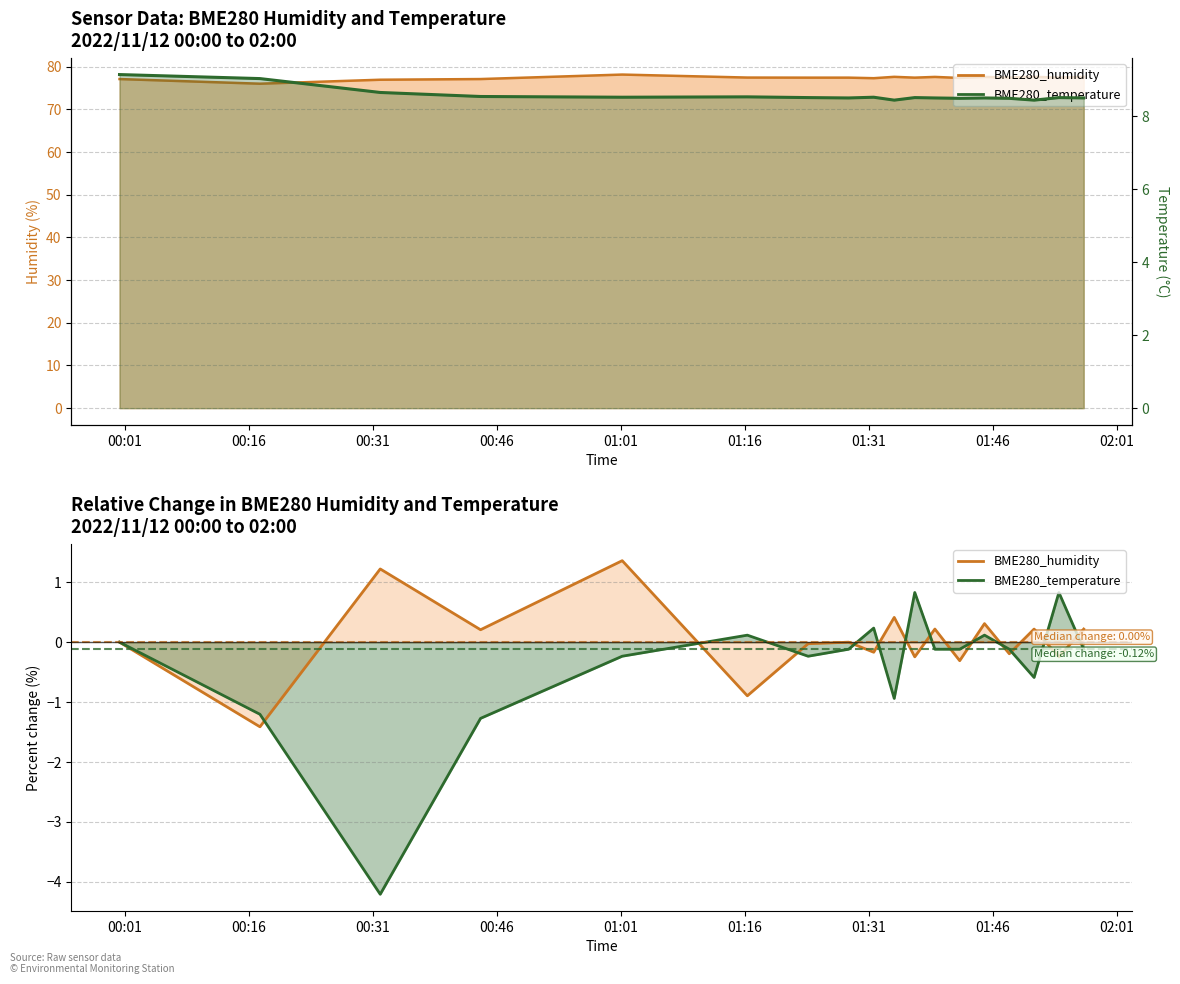

The chart shows a value of 14.0 at 13. True or false?

False